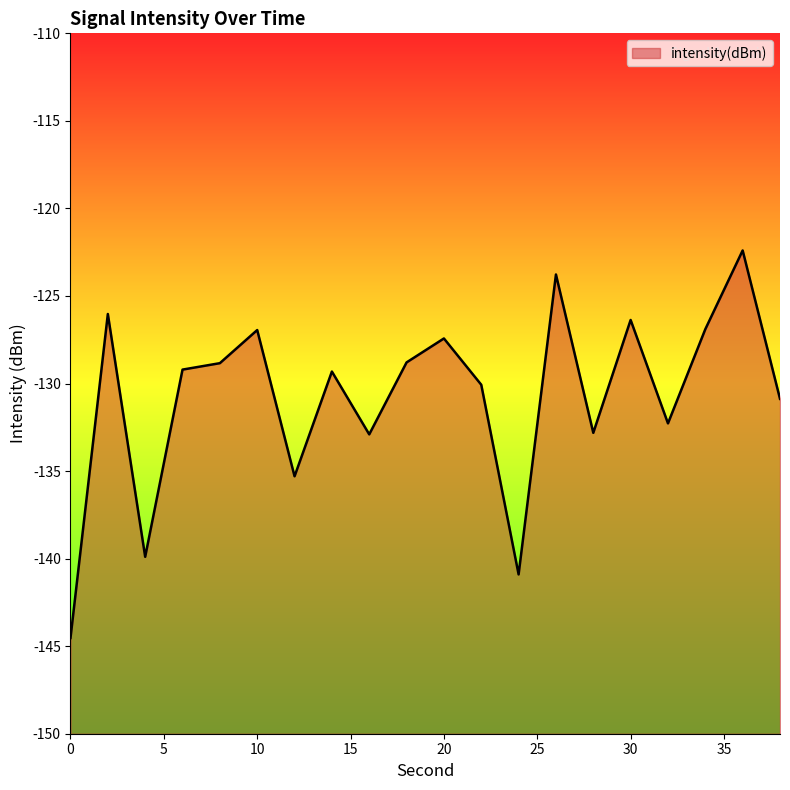

Where is the first local maximum?

2